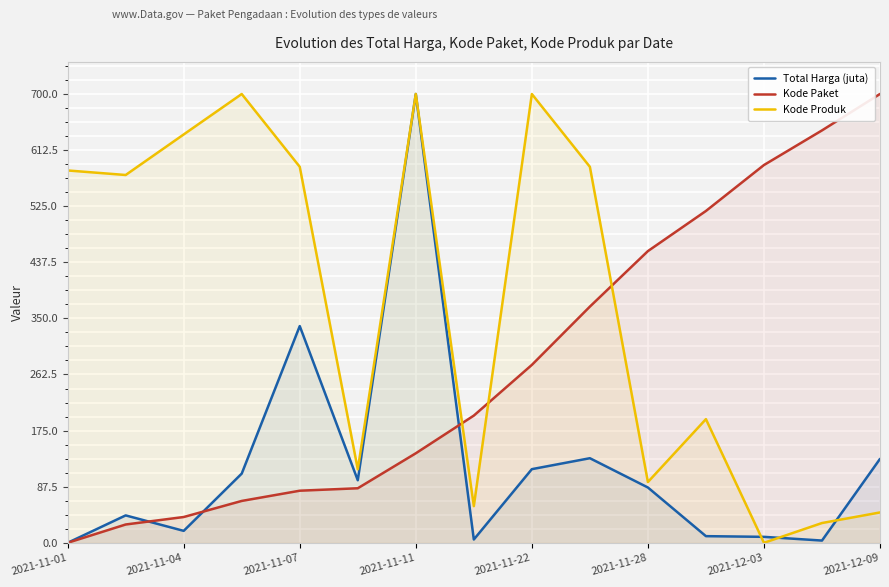

After their last crossing, which series has the higher values: Kode Paket or Kode Produk?

Kode Paket